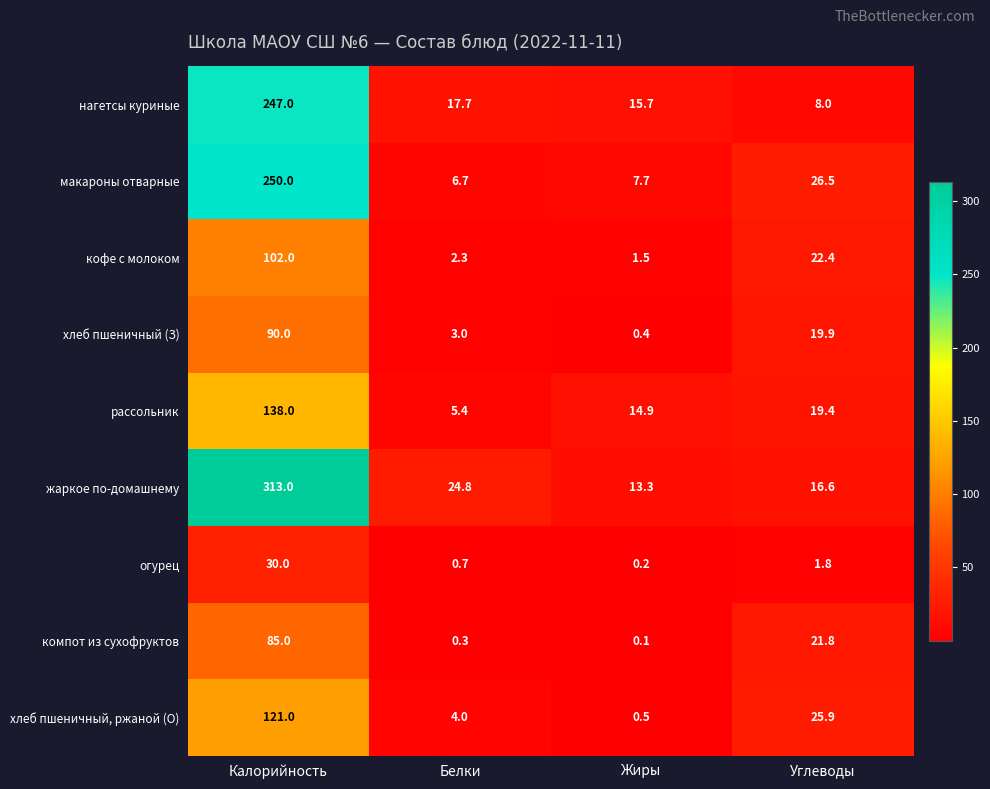

What is the approximate value of рассольник at Калорийность?

138.0